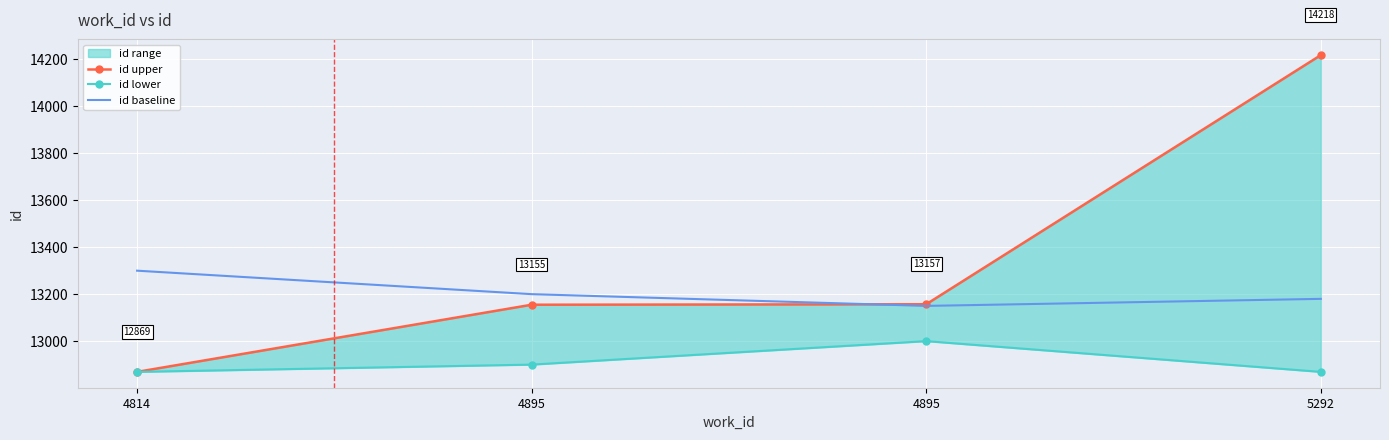

Rank the series by their maximum value, from lowest to highest.

id lower, id baseline, id upper